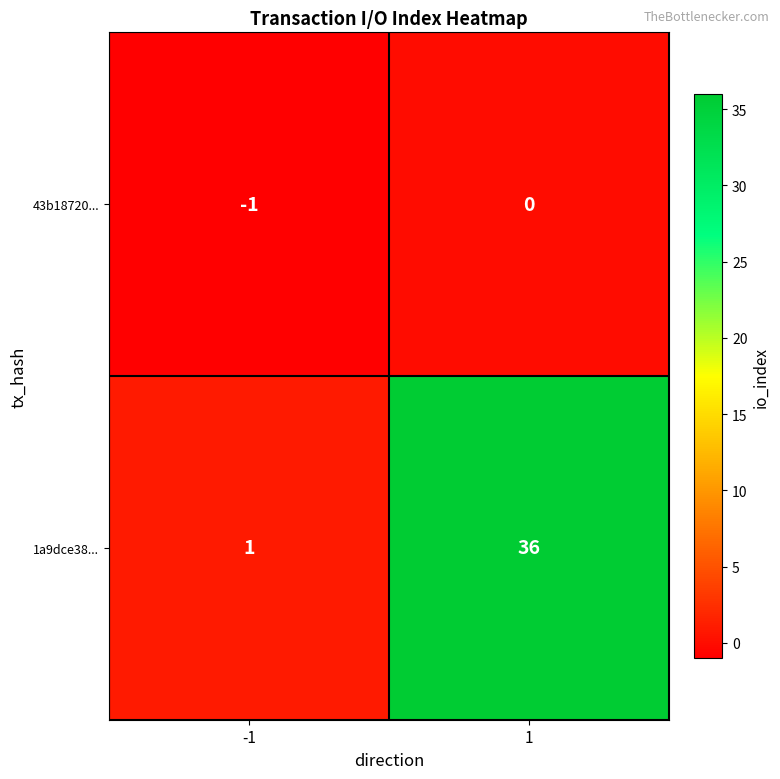

Reading left to right, list all the values displayed in this chart.

43b18720...: -1	0
1a9dce38...: 1	36